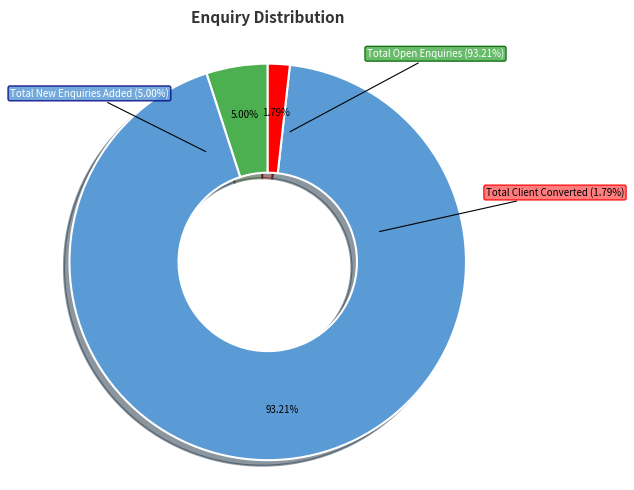

To the nearest percent, what is the average slice percentage?

33%